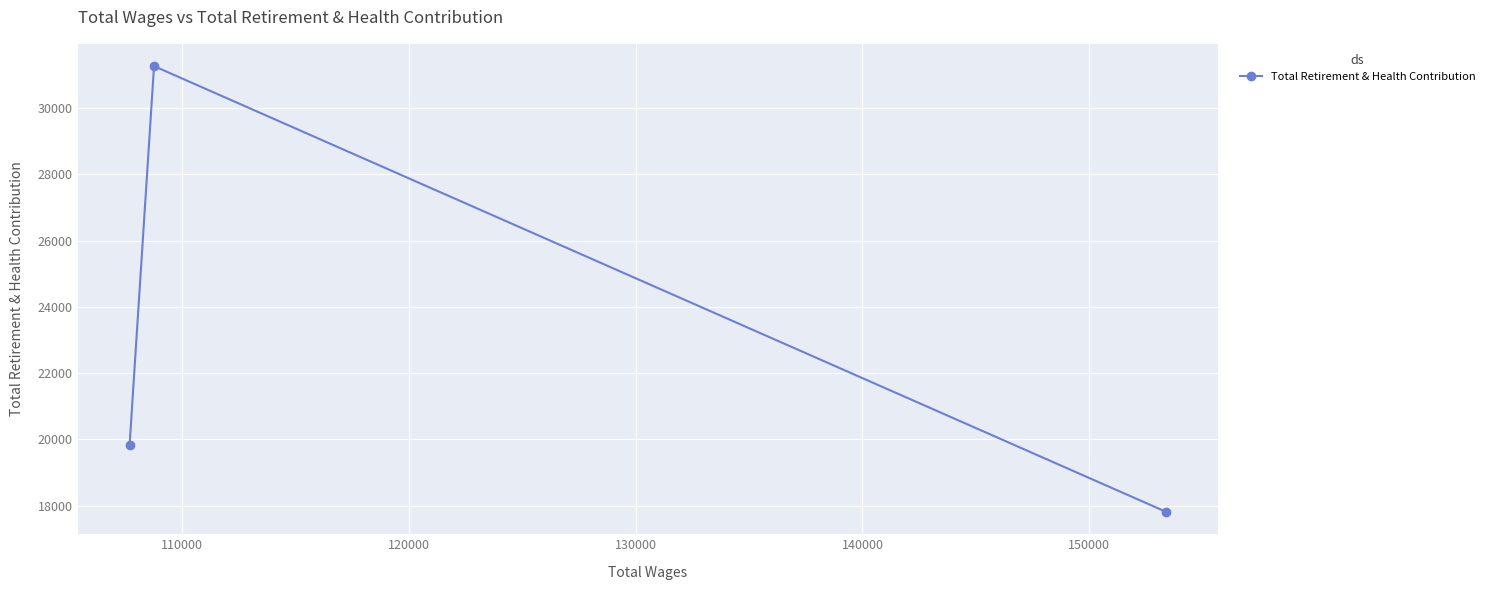

How many data points are less than 19825?

1